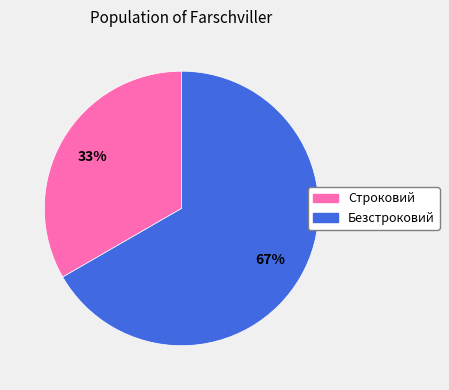

How many slices are in this pie chart?

2